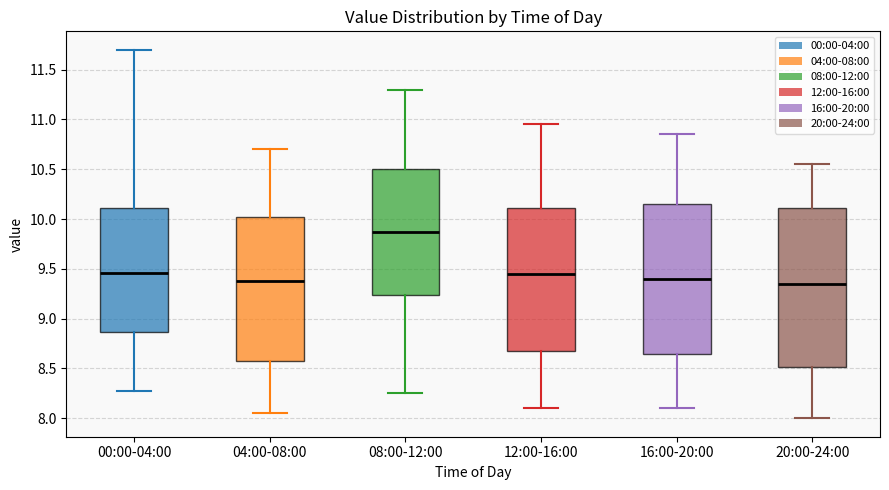

Reading left to right, read every box against the y-axis: the position of its median line, the range the box covers, and the ends of its whiskers. The values are not printed on the chart, so give them approximately, as read against the axis.

00:00-04:00: median 9.45, box 8.85 to 10.10, whiskers 8.25 to 11.70
04:00-08:00: median 9.40, box 8.60 to 10.05, whiskers 8.05 to 10.70
08:00-12:00: median 9.90, box 9.25 to 10.50, whiskers 8.25 to 11.30
12:00-16:00: median 9.45, box 8.70 to 10.10, whiskers 8.10 to 10.95
16:00-20:00: median 9.40, box 8.65 to 10.15, whiskers 8.10 to 10.85
20:00-24:00: median 9.35, box 8.50 to 10.10, whiskers 8.00 to 10.55